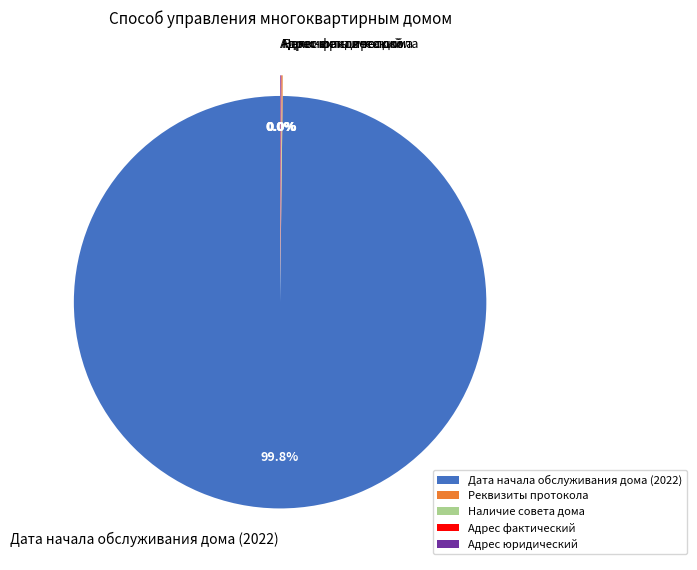

Which category has the biggest portion of the pie?

Дата начала обслуживания дома (2022)